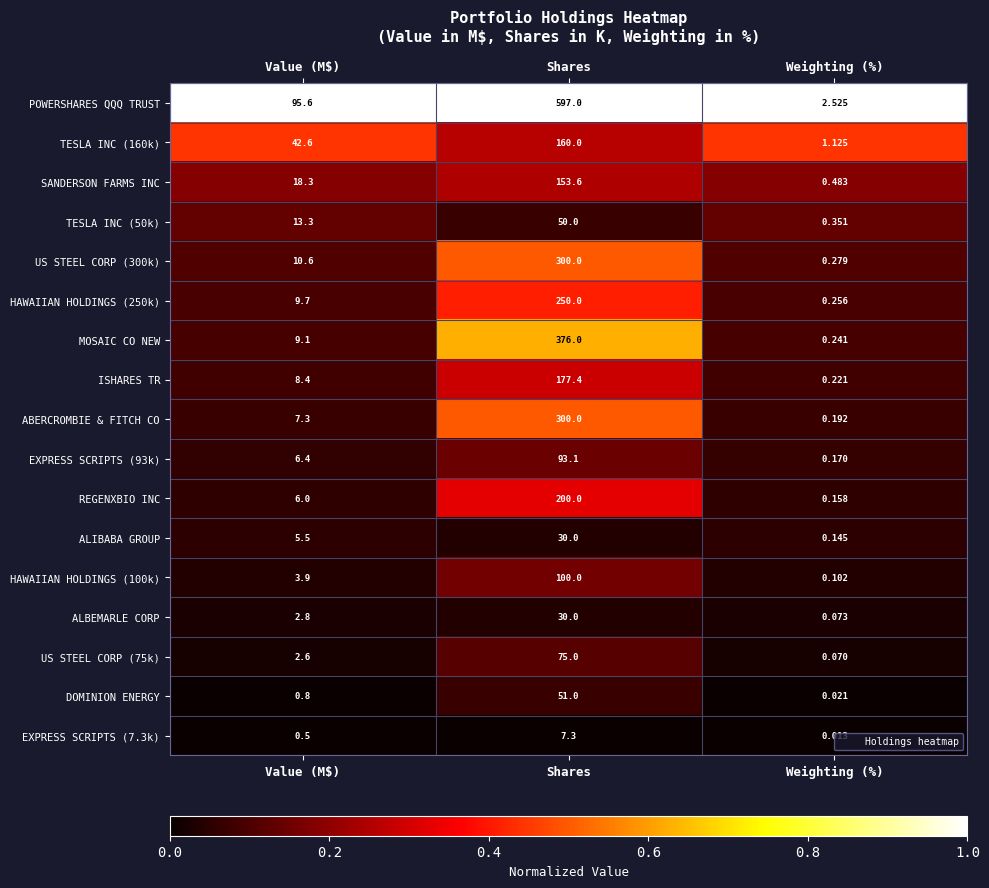

At which label does MOSAIC CO NEW first exceed 9?

Value (M$)